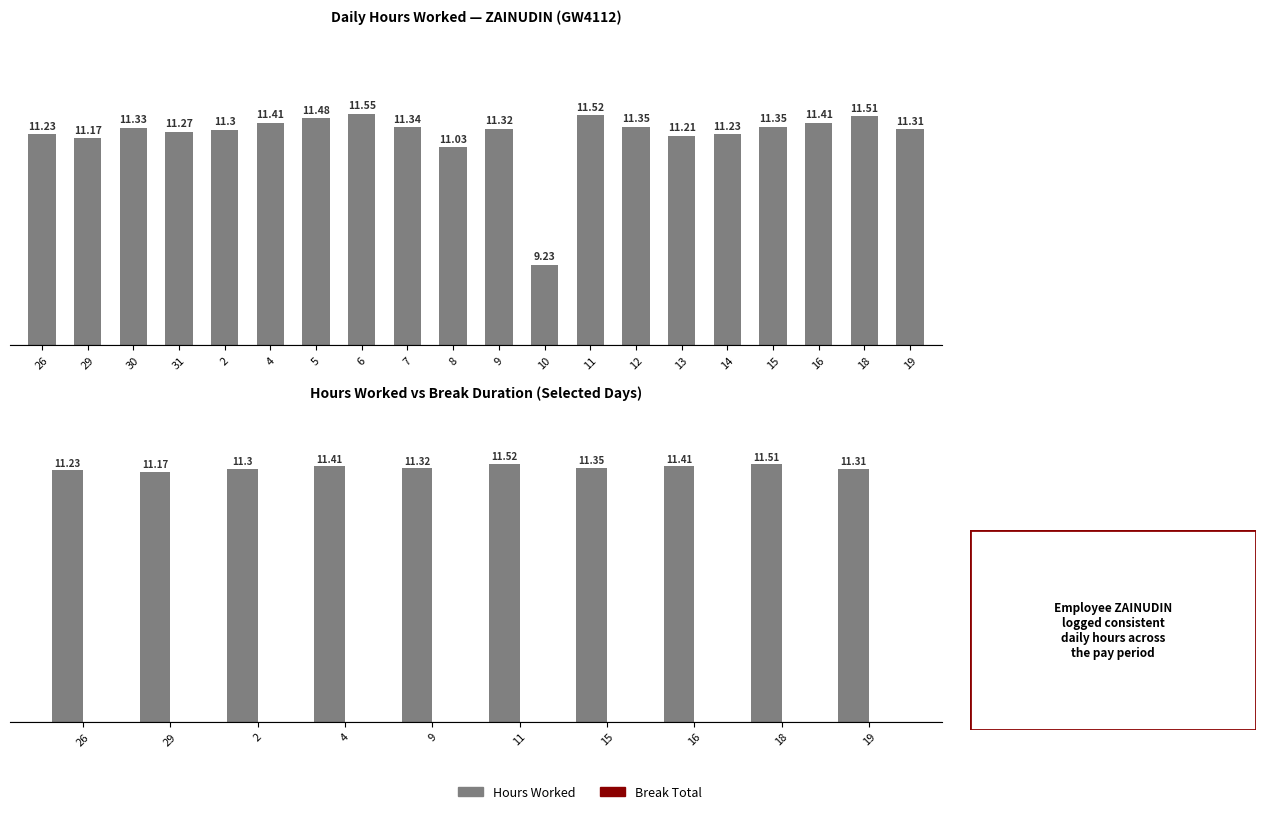

Rank the series by their average value, from lowest to highest.

Break Total, Hours Worked